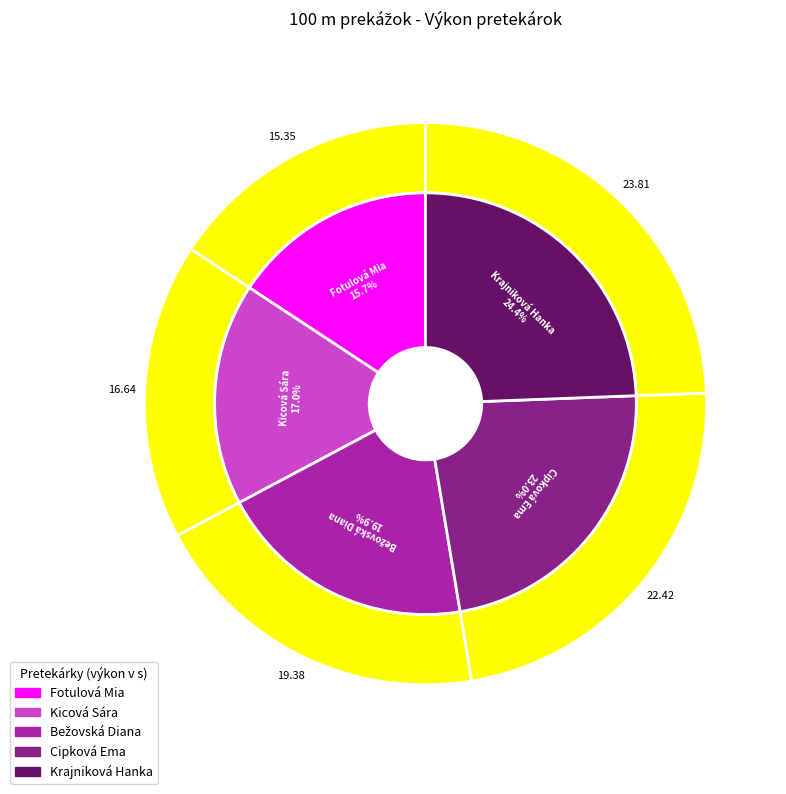

To the nearest percent, what portion does Krajniková Hanka represent?

24%